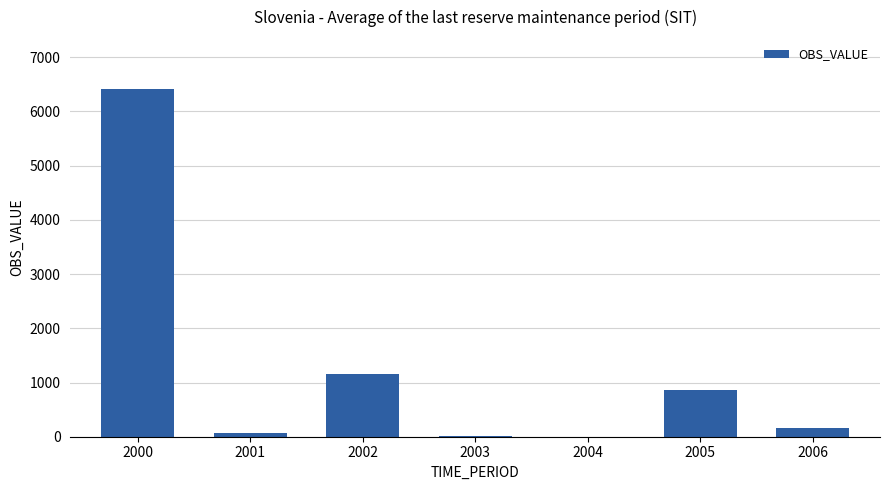

At which label does the data first exceed 166?

2000